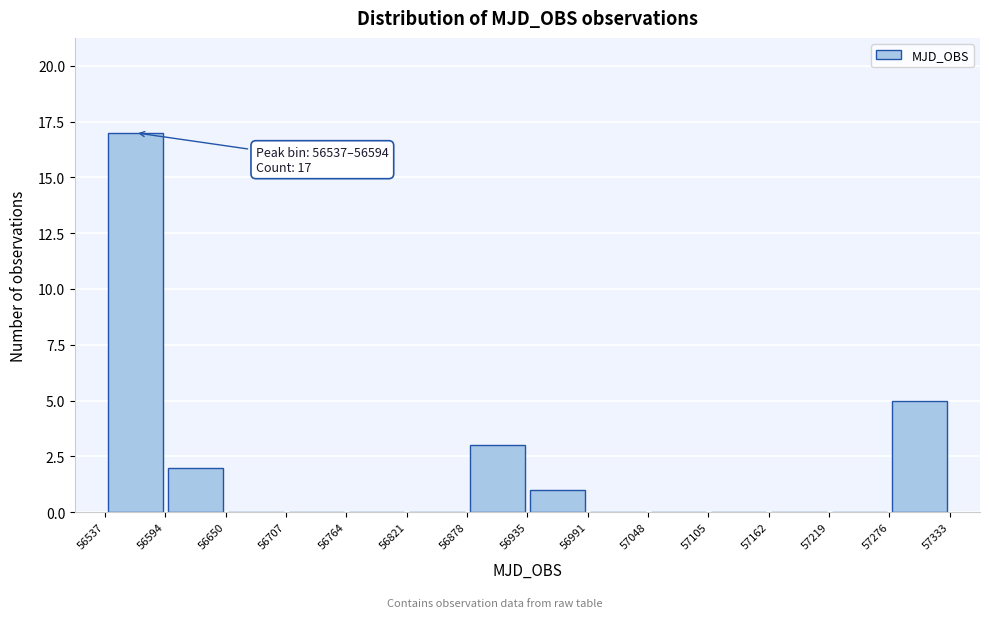

Over which range of the x-axis is the bar tallest?

56537 to 56594